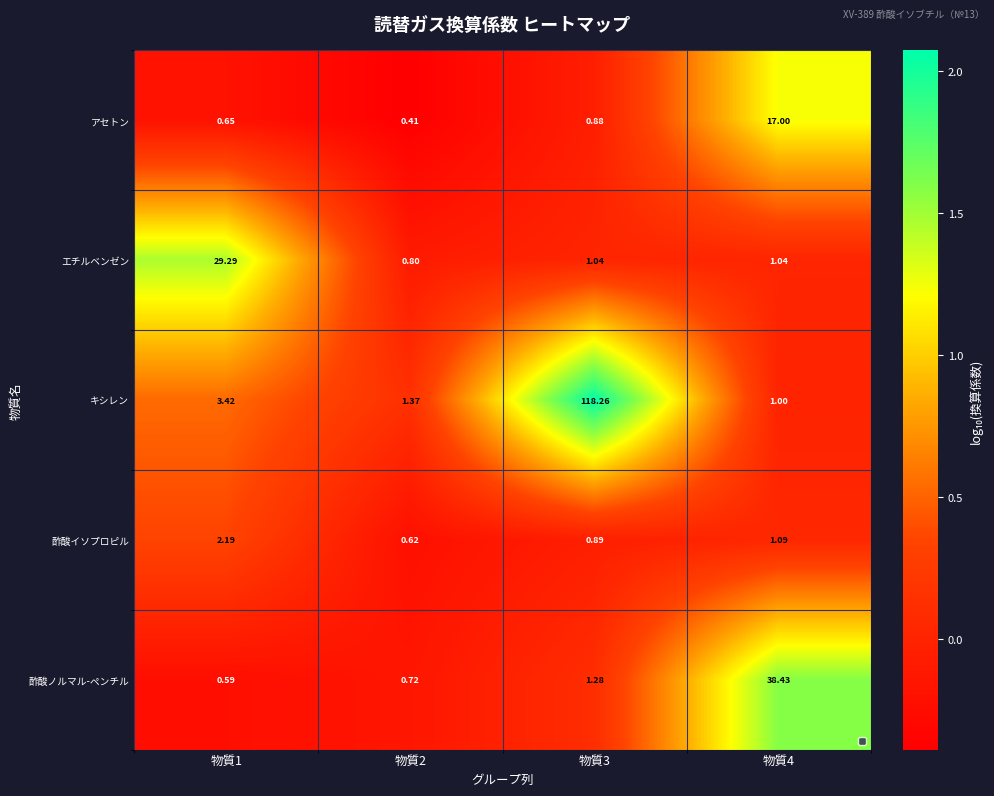

Which series has the largest total across all categories?

キシレン